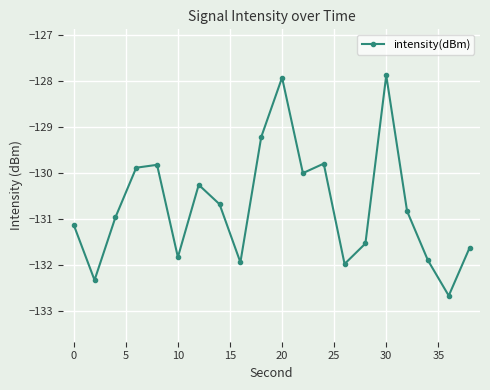

How many interior local peaks (higher than both neighbors) does the data have?

5